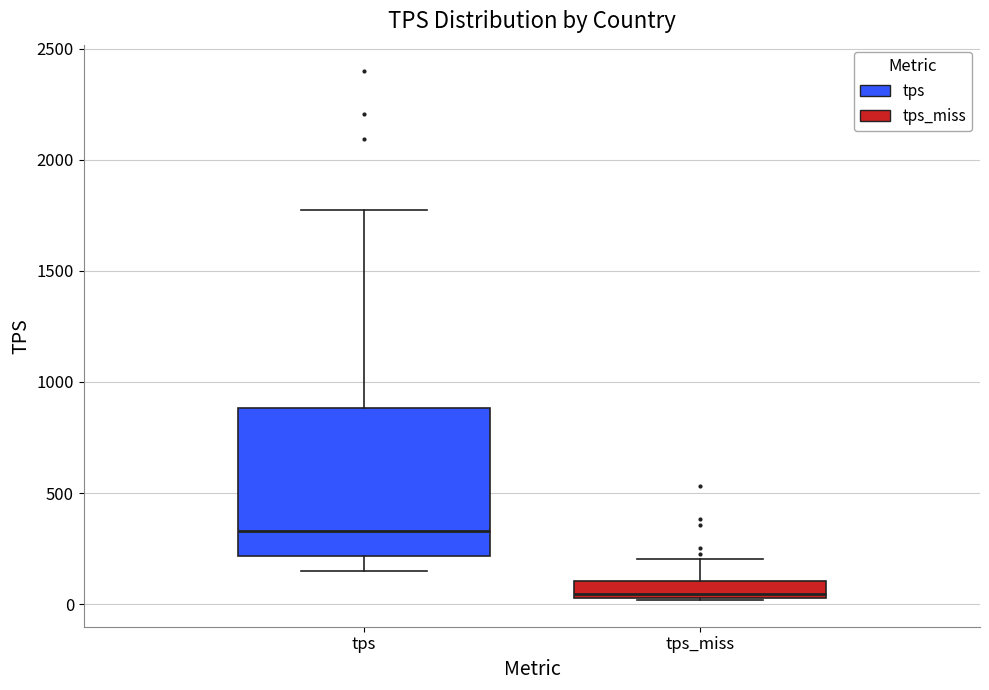

Comparing the boxes themselves (not the whiskers), which one is the tallest?

tps